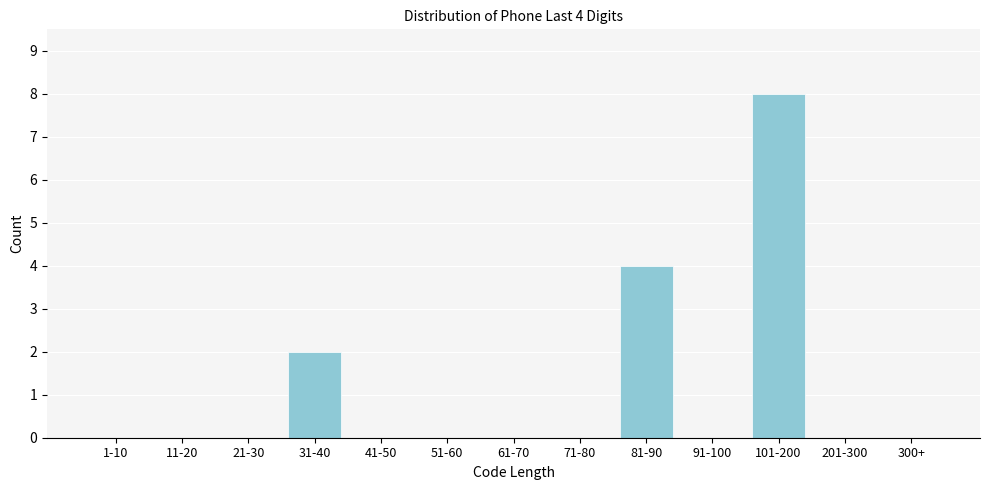

Reading right to left, extract all data points from this chart.

300+=0	201-300=0	101-200=8	91-100=0	81-90=4	71-80=0	61-70=0	51-60=0	41-50=0	31-40=2	21-30=0	11-20=0	1-10=0